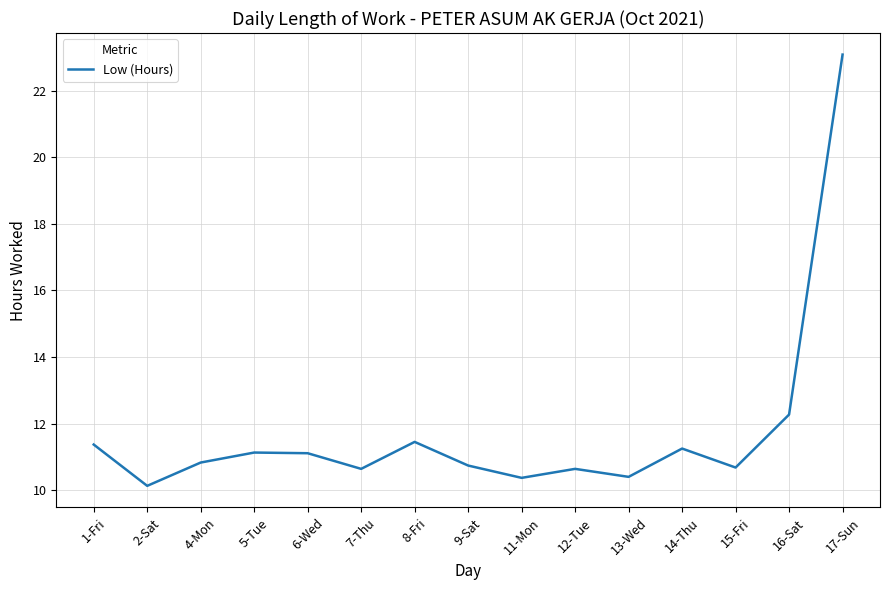

Count the number of categories in the chart.

15